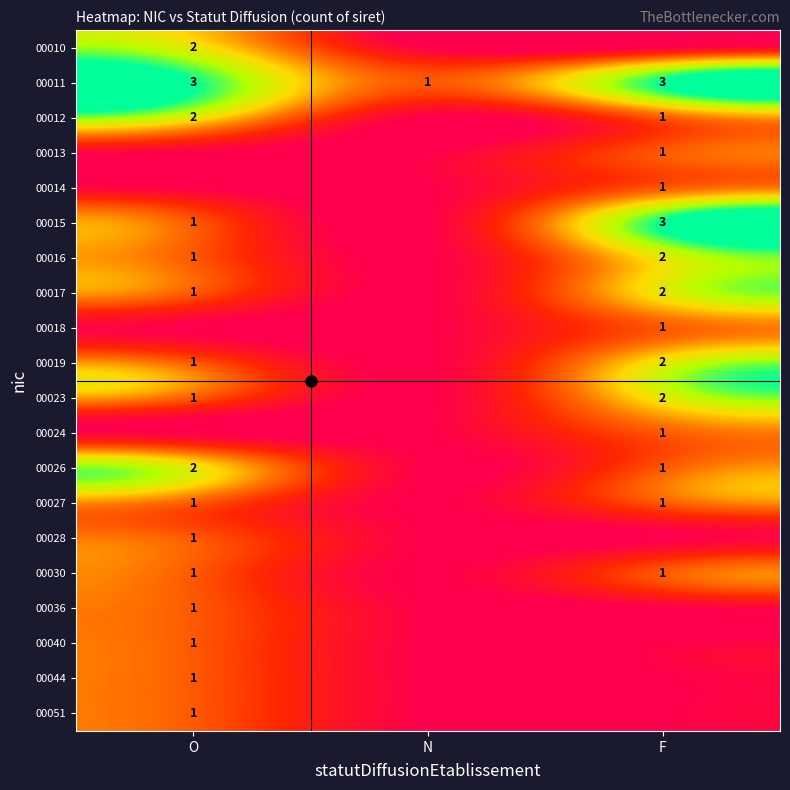

The 00023 series shows 3 at F. True or false?

False